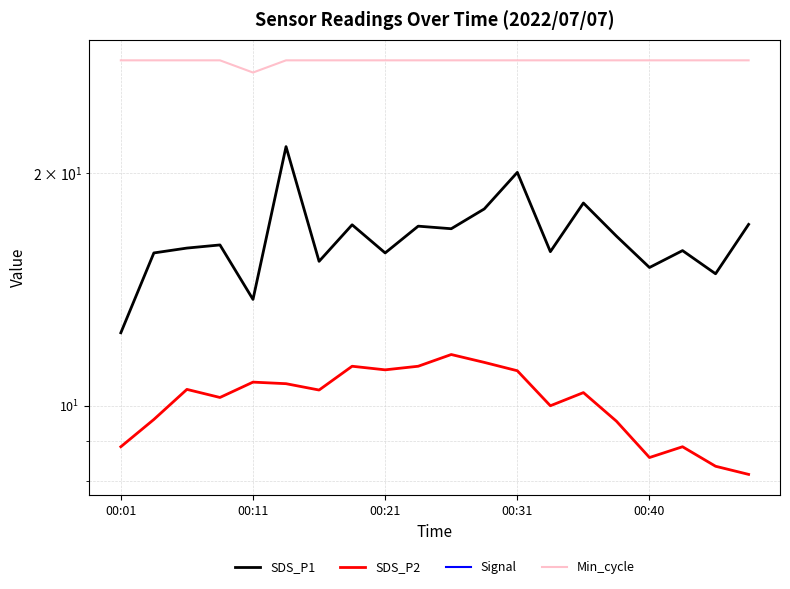

What are all the series names shown in the legend?

SDS_P1, SDS_P2, Signal, Min_cycle